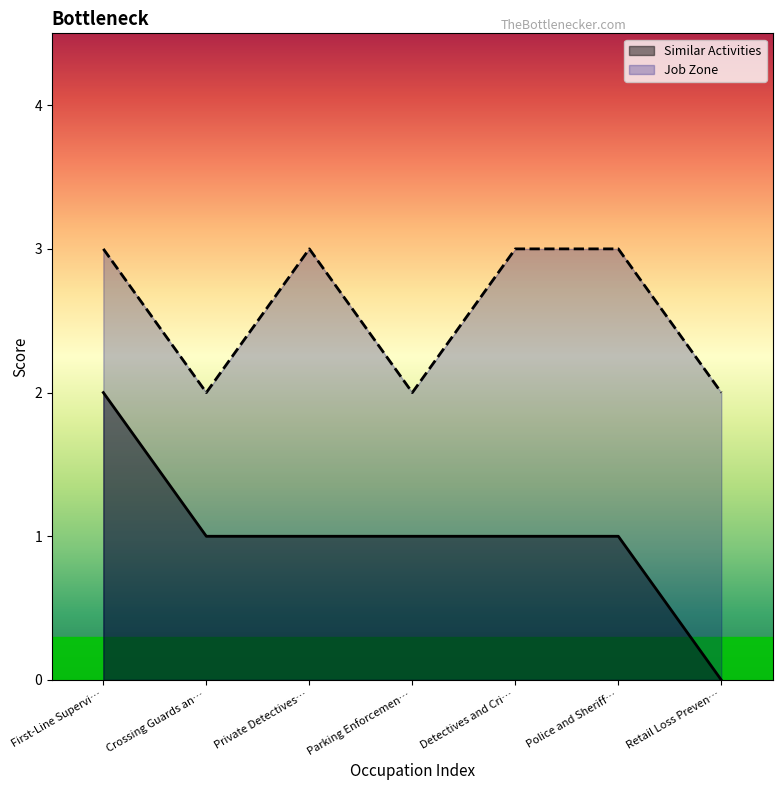

Which series changed the most between Parking Enforcemen… and Retail Loss Preven…?

Similar Activities